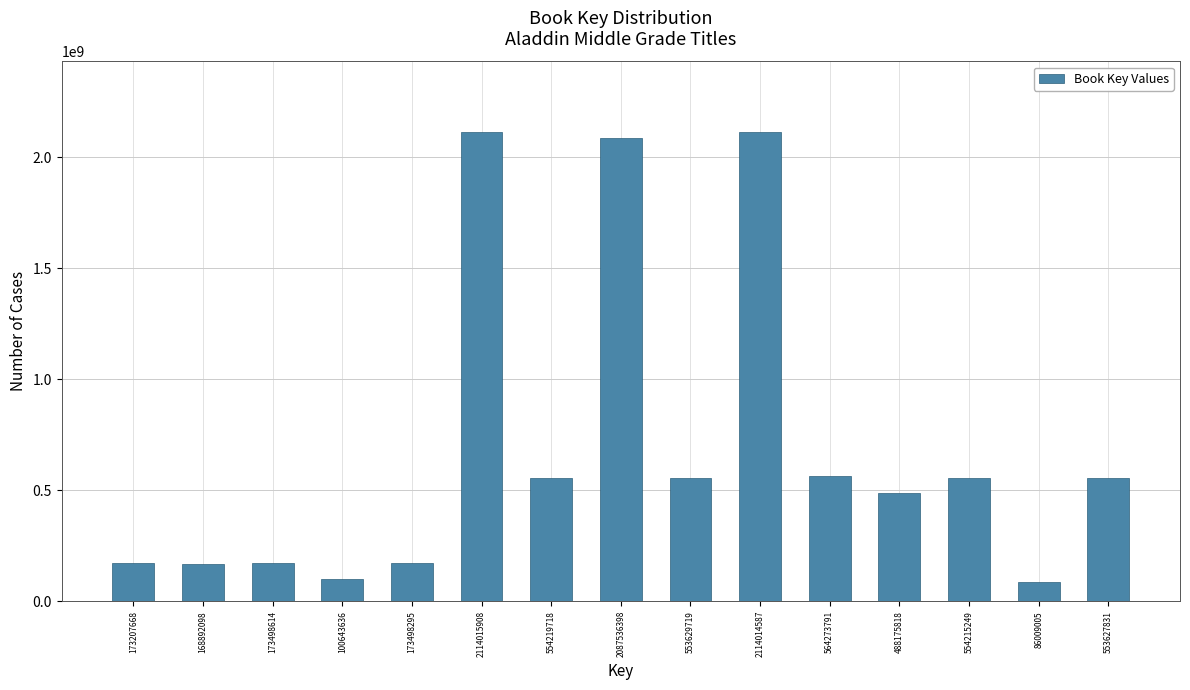

What is the difference between the maximum and minimum values?

2028006903